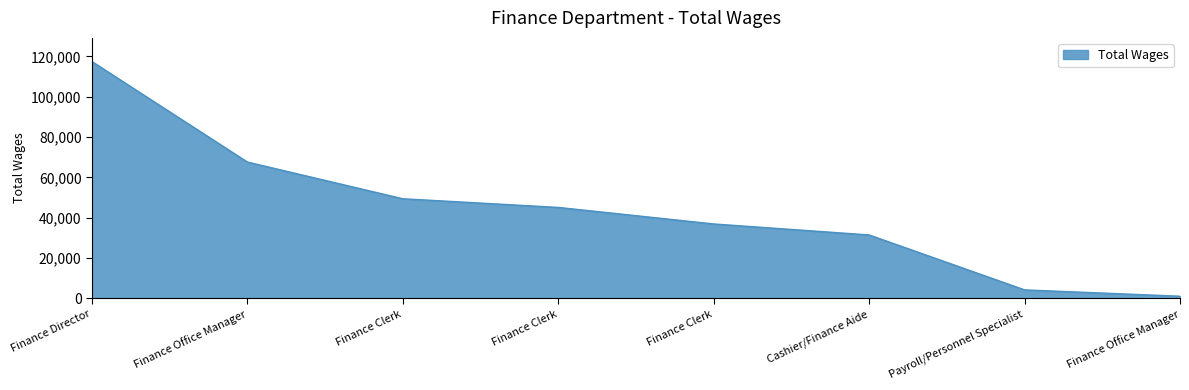

Is this an area chart (filled region under the line)?

Yes